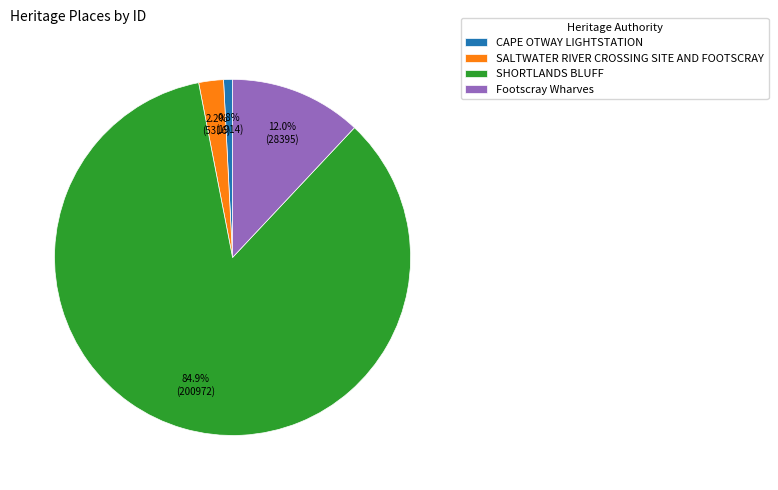

To the nearest percent, what portion does SALTWATER RIVER CROSSING SITE AND FOOTSCRAY represent?

2%